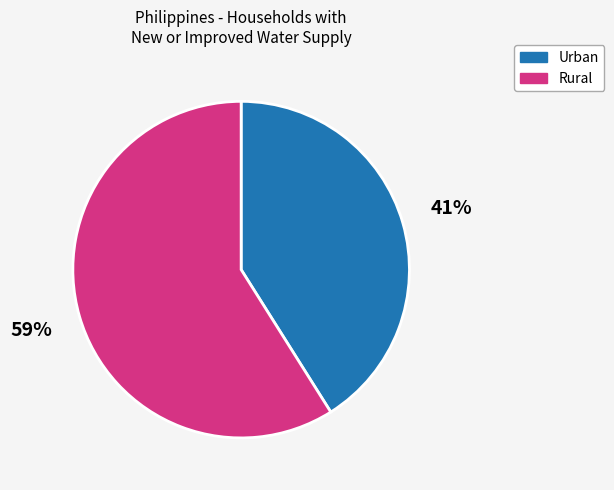

Does any single category account for the majority?

Yes